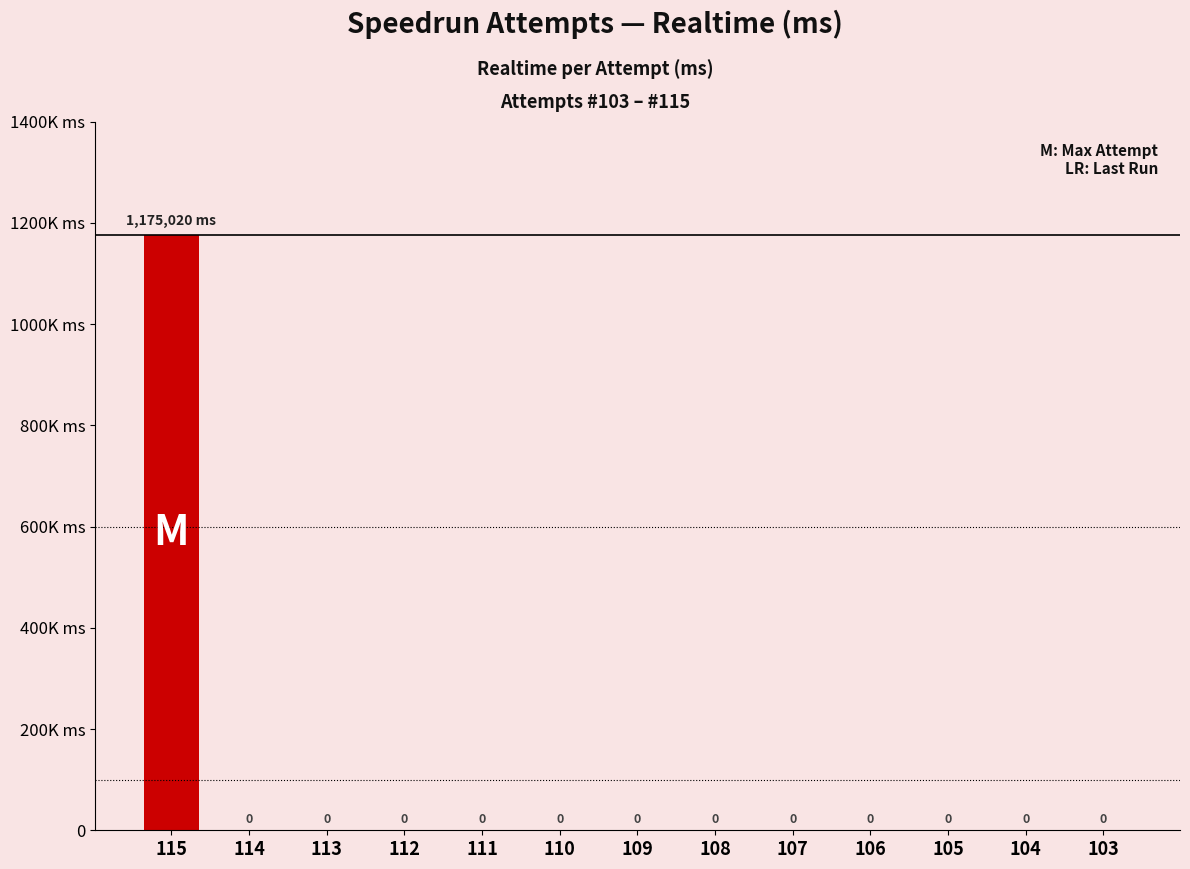

What is the sum of all values?

1175020